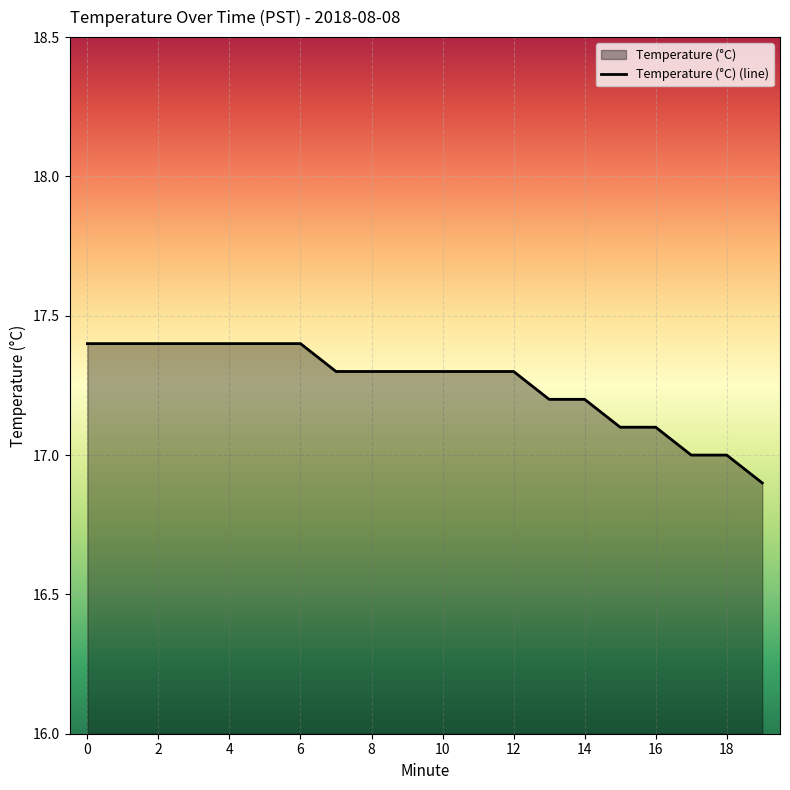

How many data points are above 17?

17